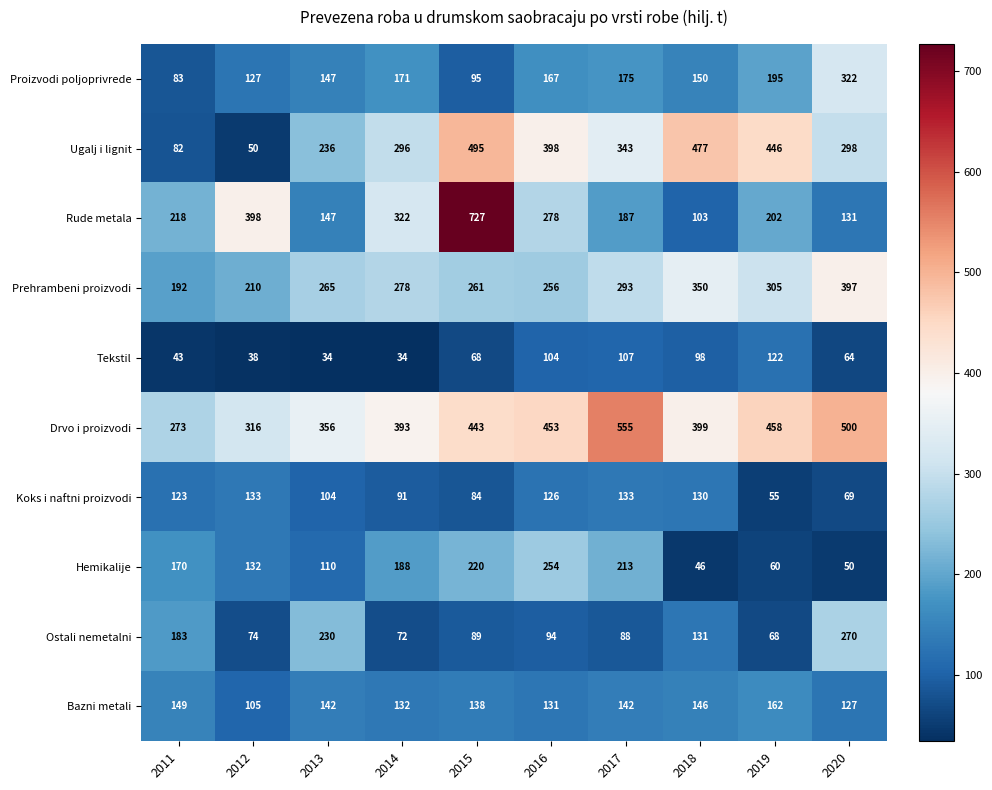

What is the minimum value for Drvo i proizvodi?

273